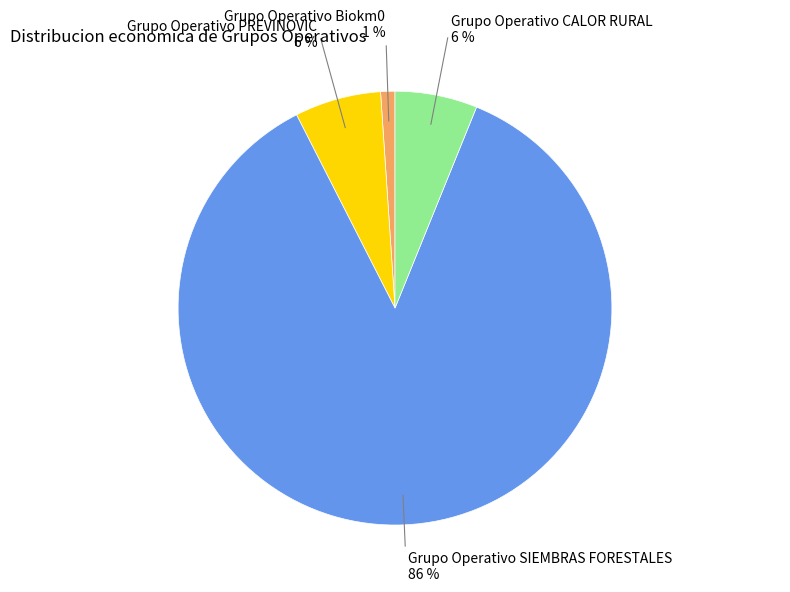

To the nearest percent, what is the average slice percentage?

25%